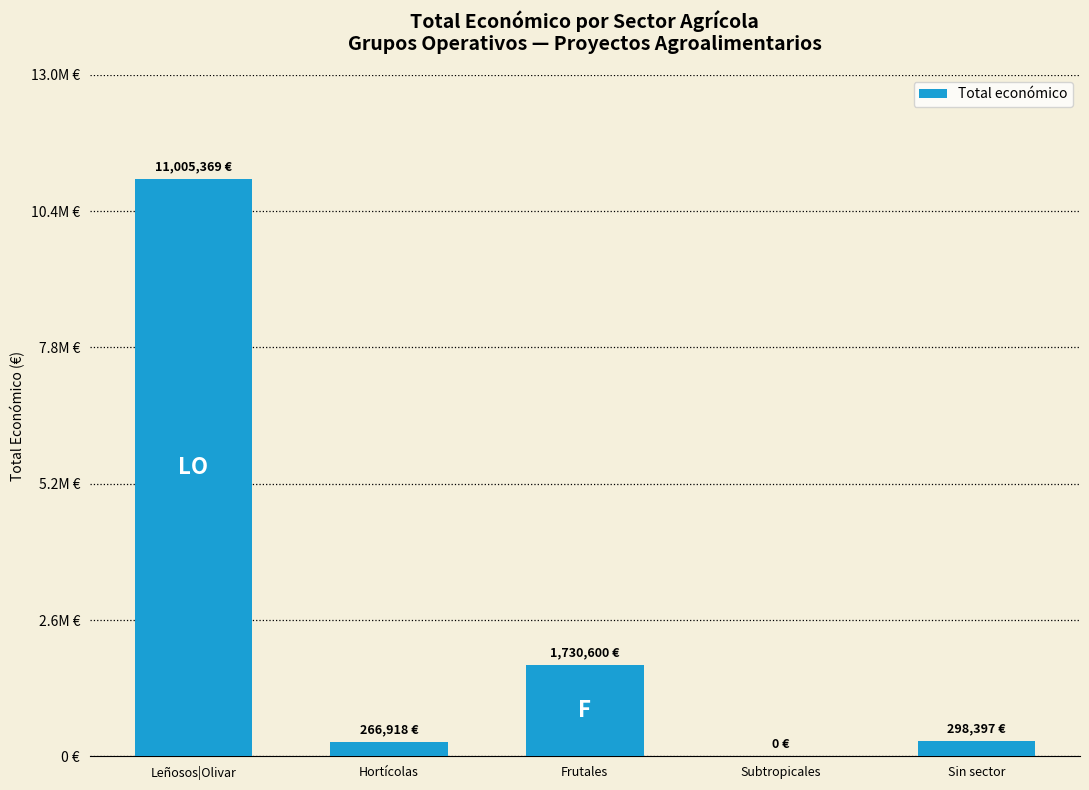

What is the maximum value shown in the chart?

11005369